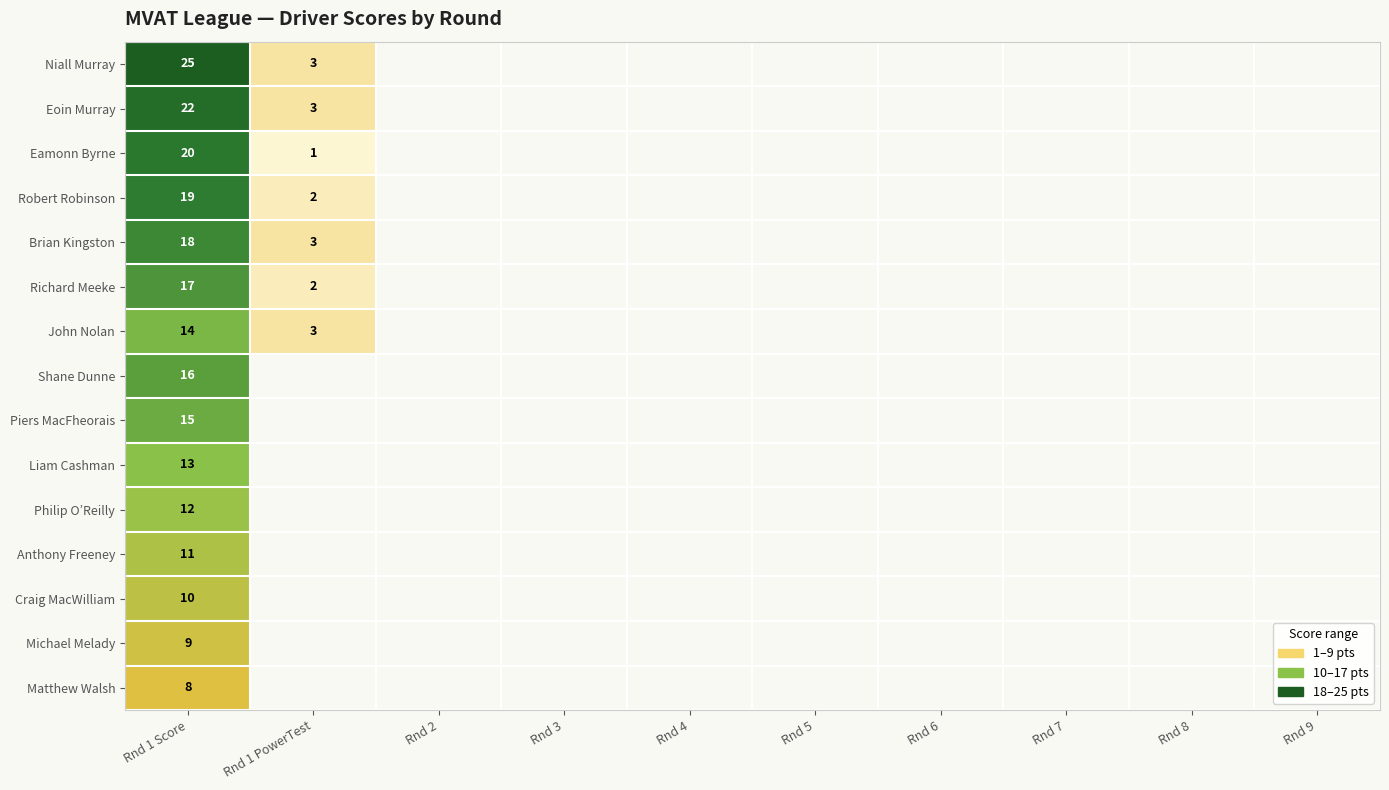

Which has a higher value, Rnd 8 or Rnd 2?

Rnd 2